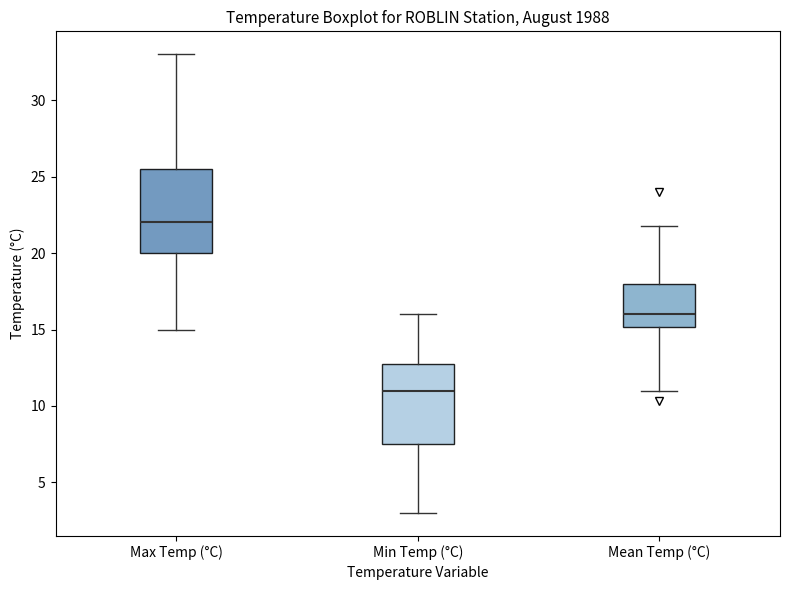

Which box has the highest median line?

Max Temp (°C)